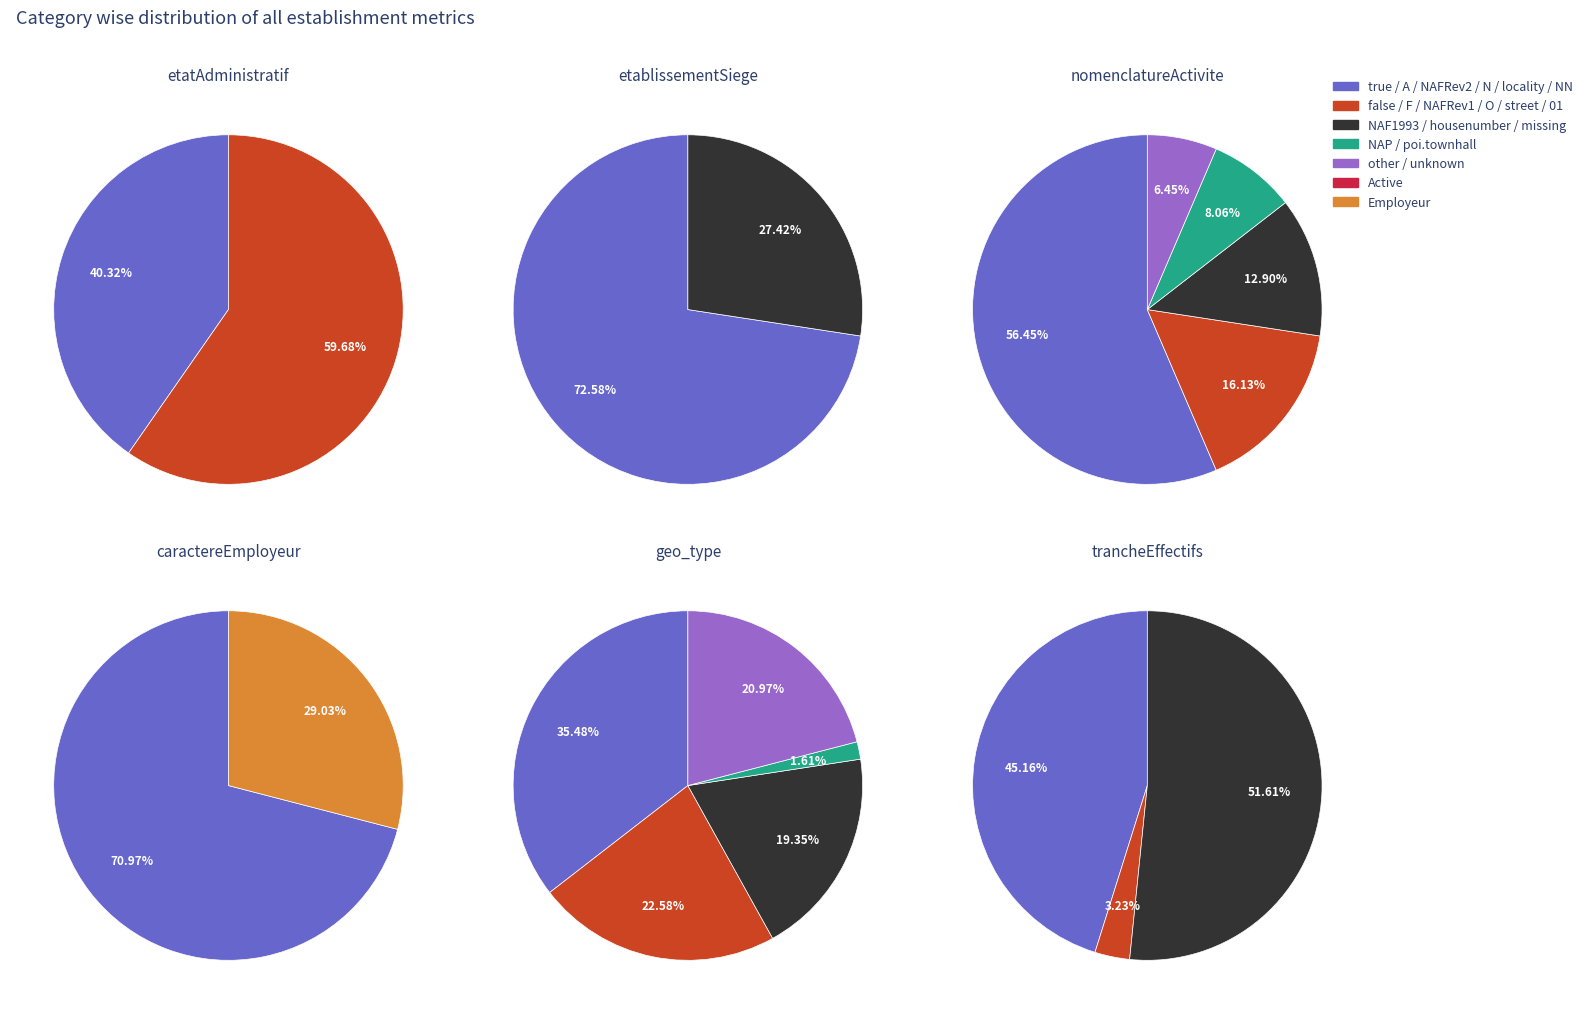

To the nearest percent, what portion does F represent?

60%